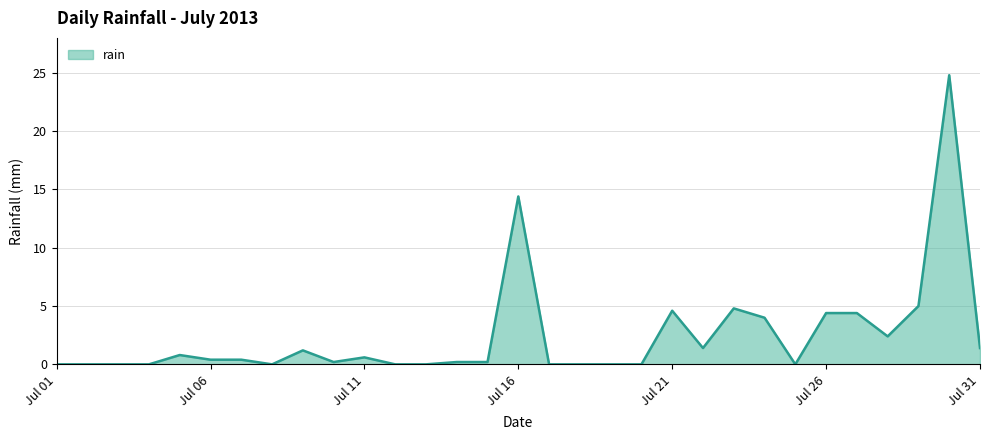

Count the number of categories in the chart.

31